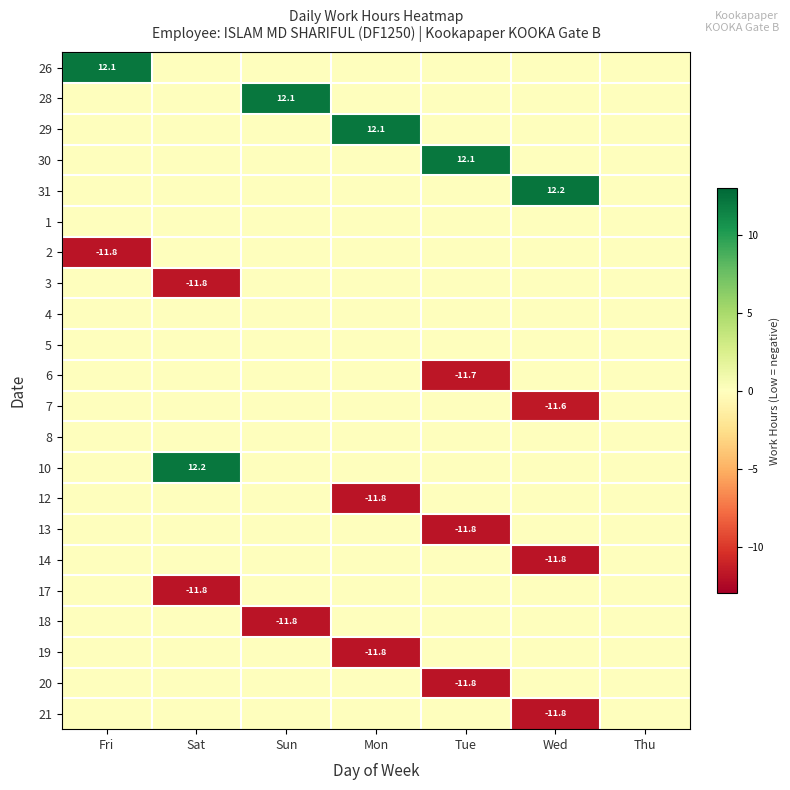

The value of 7 at Wed is -16.9. True or false?

False